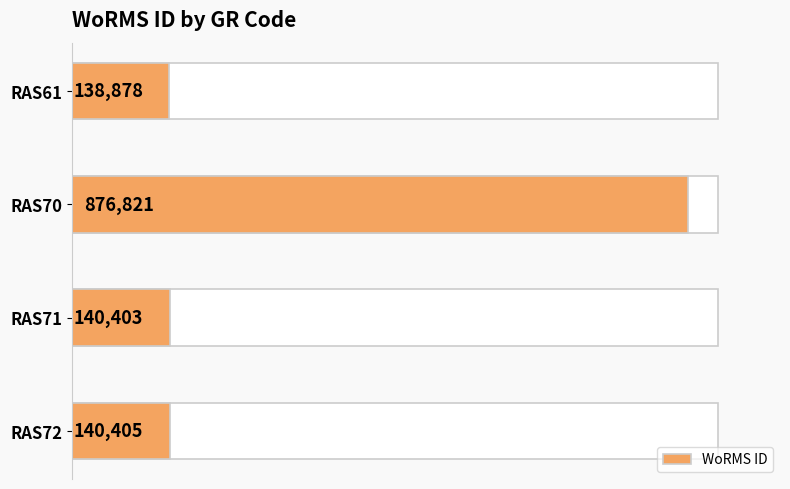

What is the difference between the maximum and minimum values?

737943